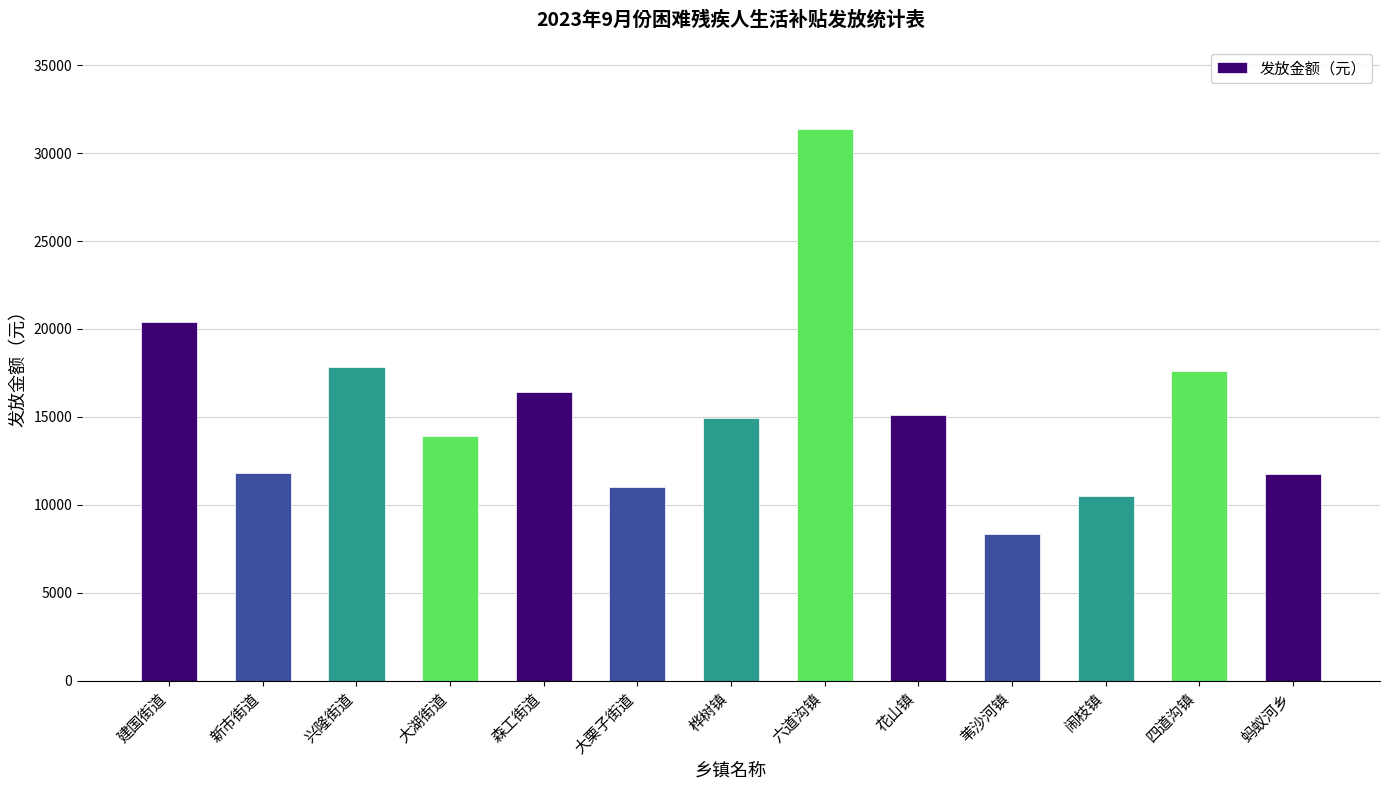

What is the difference between the second highest and second lowest values?

9920